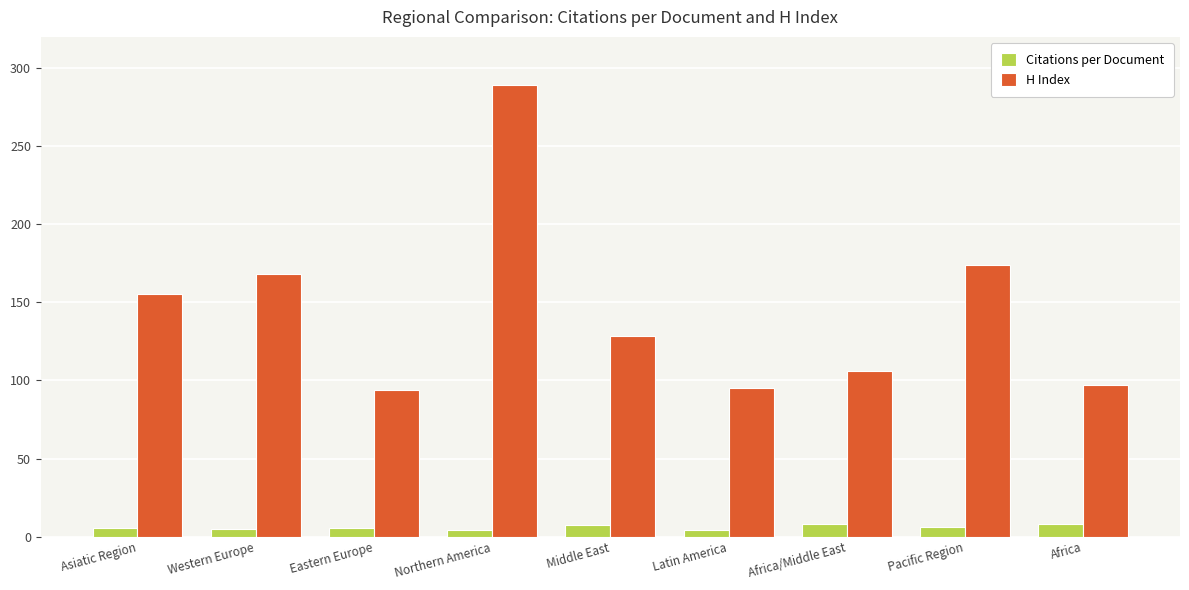

What is the difference between the highest and lowest values at Africa?

88.6